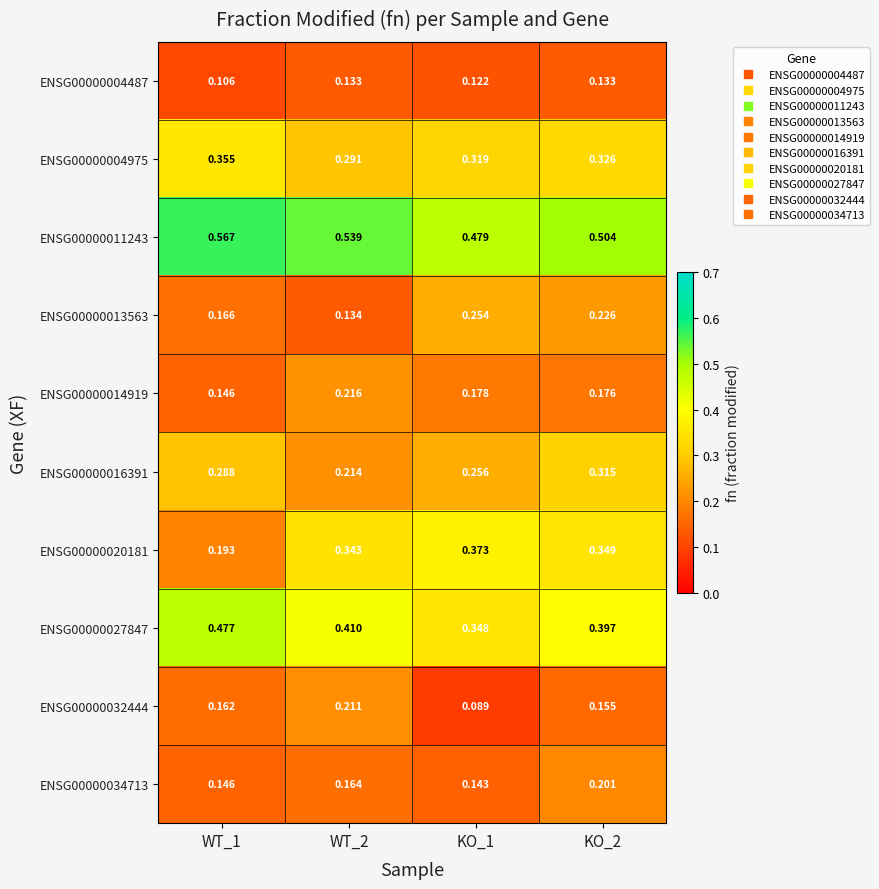

What is the maximum value shown in the chart?

0.6